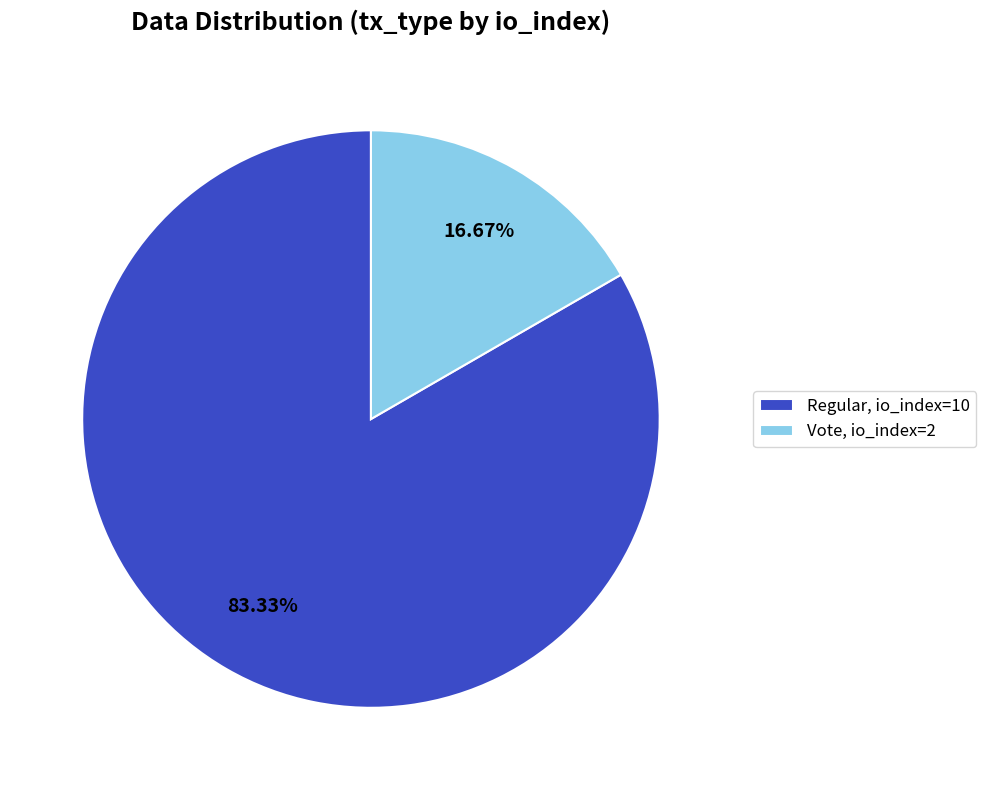

Which slice is the largest?

Regular, io_index=10